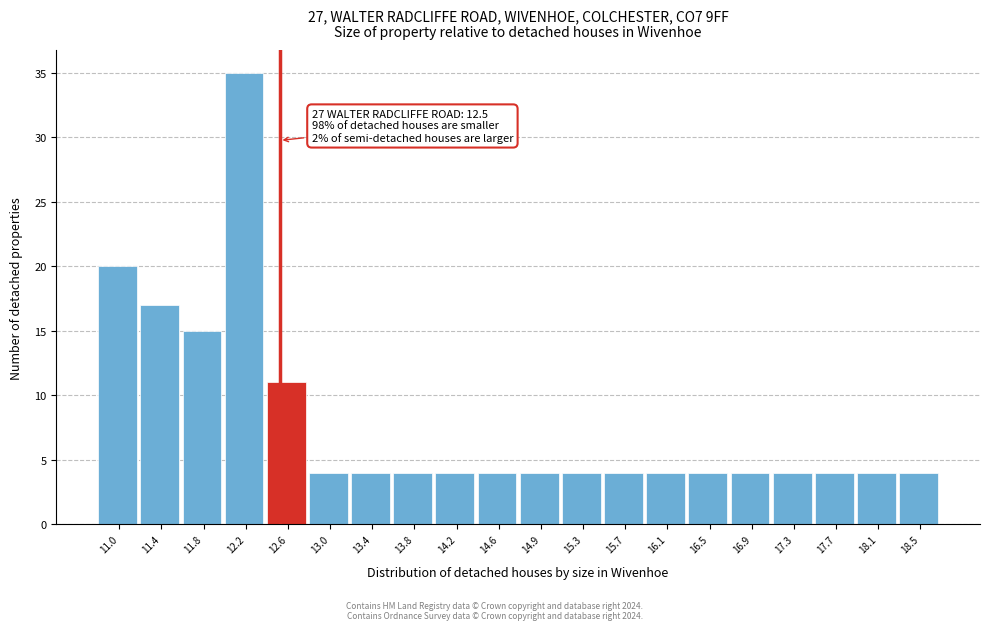

Over which range of the x-axis is the bar tallest?

11.985 to 12.380